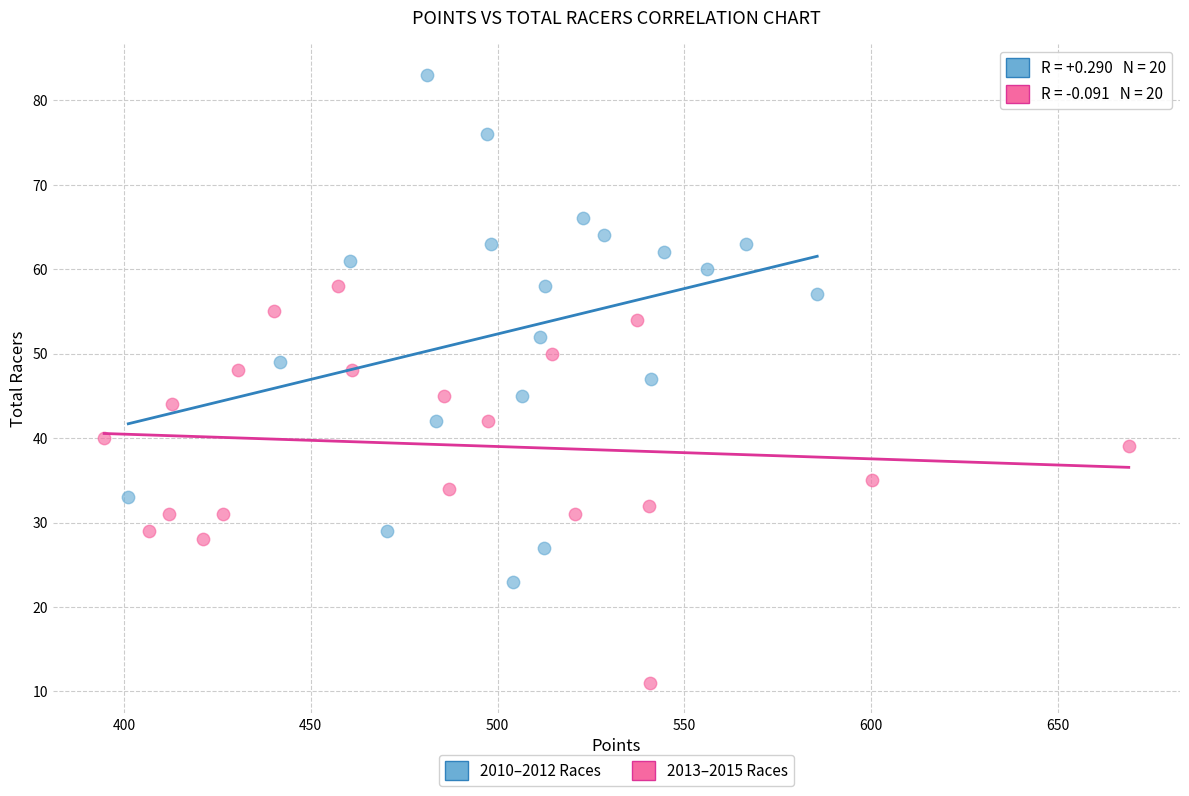

What are all the series names shown in the legend?

2010–2012 Races, 2013–2015 Races